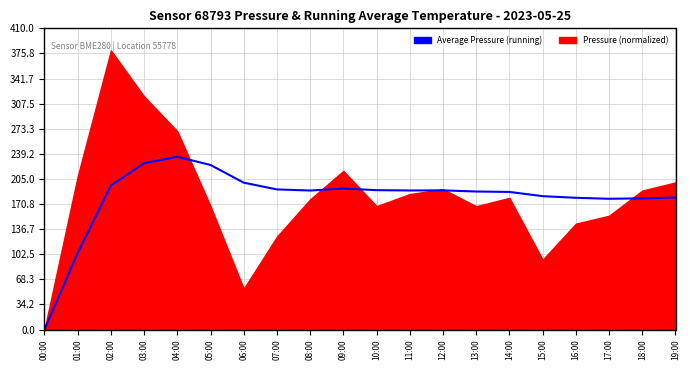

Reading left to right, list all the values displayed in this chart.

0.0	104.2	196.2	226.5	235.2	224.0	199.9	190.7	189.2	191.9	189.7	189.3	189.4	187.9	187.3	181.5	179.3	178.0	178.6	179.7